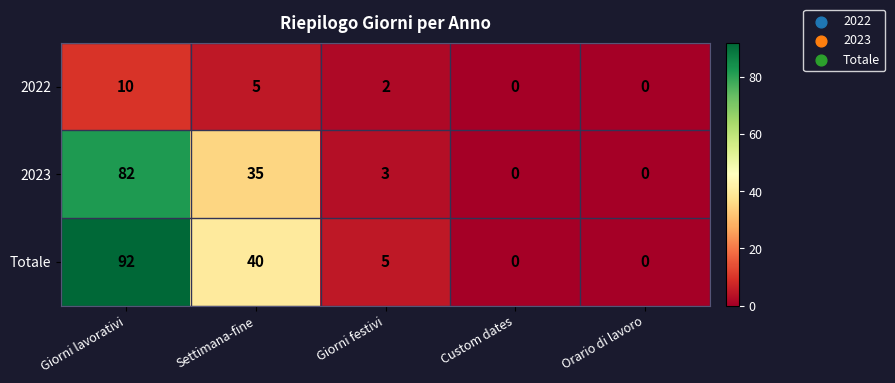

Which series has the widest spread of values?

Totale